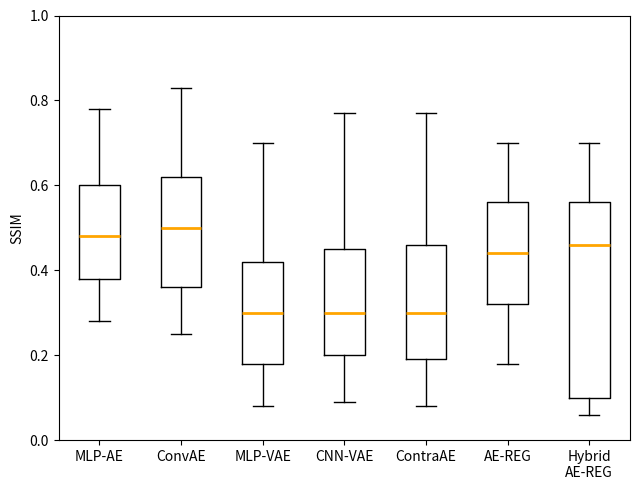

Reading left to right, transcribe this box plot: for each box, give where its median line is, the range the box spans, and where its two whiskers end, as read against the y-axis. The values are not printed on the chart, so give them approximately, as read against the axis.

MLP-AE: median 0.48, box 0.38 to 0.60, whiskers 0.28 to 0.78
ConvAE: median 0.50, box 0.36 to 0.62, whiskers 0.26 to 0.84
MLP-VAE: median 0.30, box 0.18 to 0.42, whiskers 0.08 to 0.70
CNN-VAE: median 0.30, box 0.20 to 0.46, whiskers 0.10 to 0.78
ContraAE: median 0.30, box 0.20 to 0.46, whiskers 0.08 to 0.78
AE-REG: median 0.44, box 0.32 to 0.56, whiskers 0.18 to 0.70
Hybrid AE-REG: median 0.46, box 0.10 to 0.56, whiskers 0.06 to 0.70